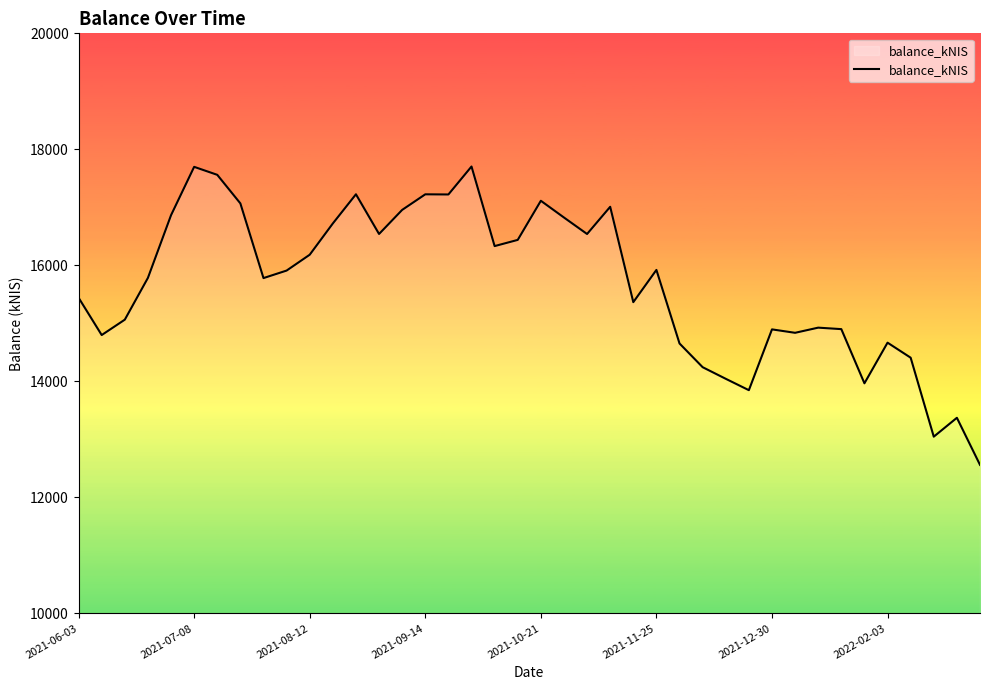

What is the maximum value shown in the chart?

17704.2